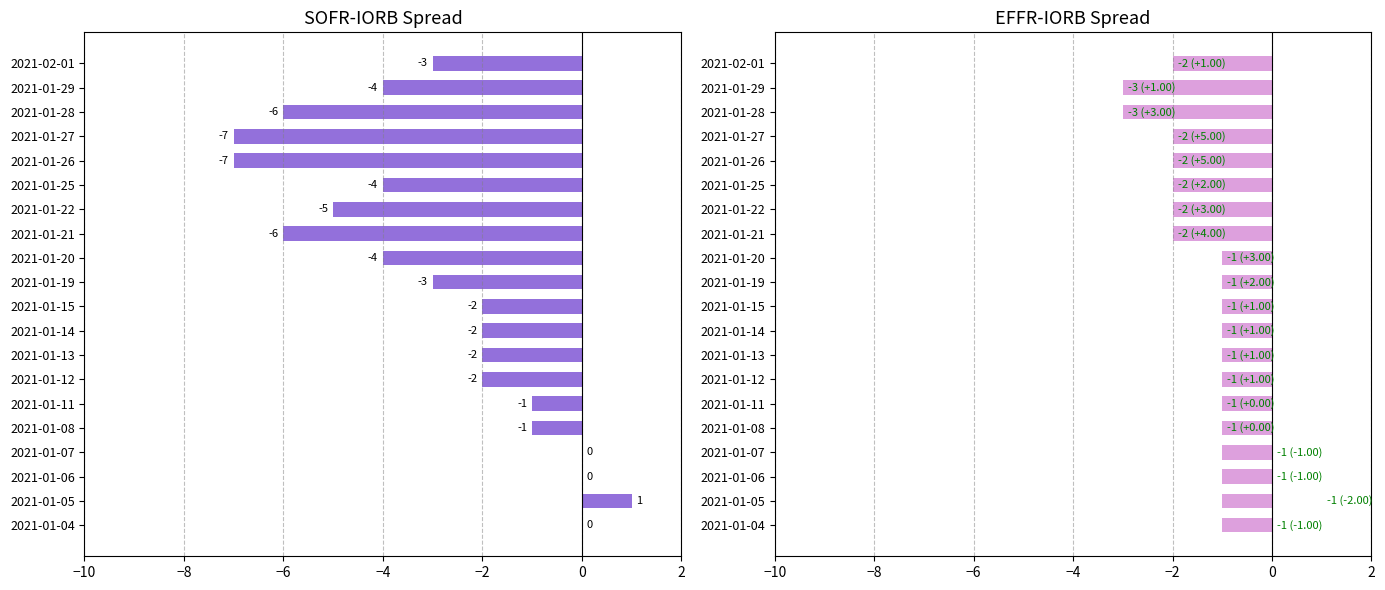

What is the difference between the maximum and minimum values in the SOFR-IORB spread series?

8